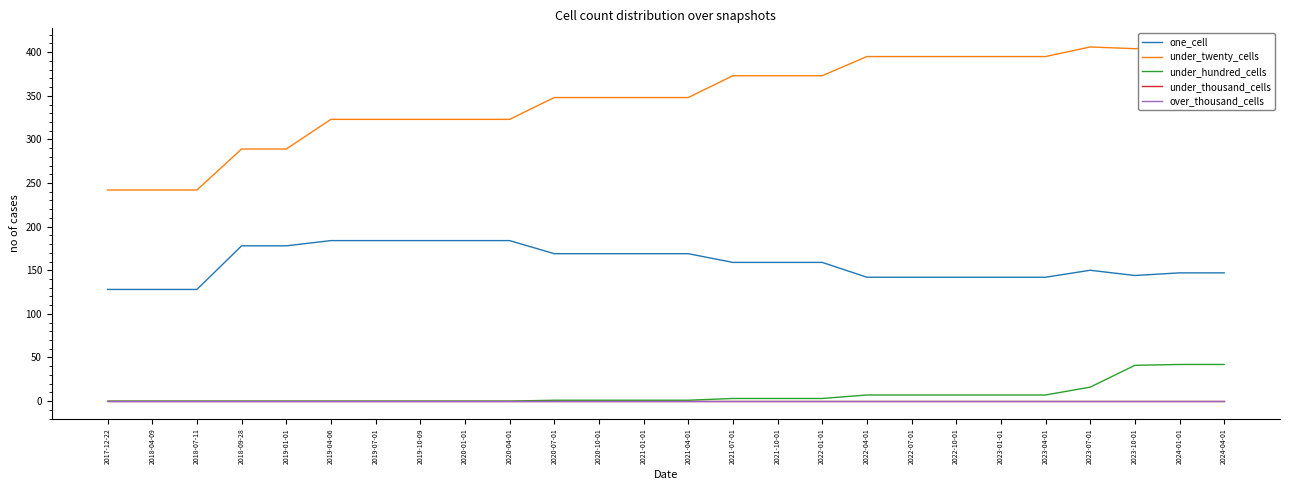

True or false: one_cell has a value of 274 at 2020-07-01.

False